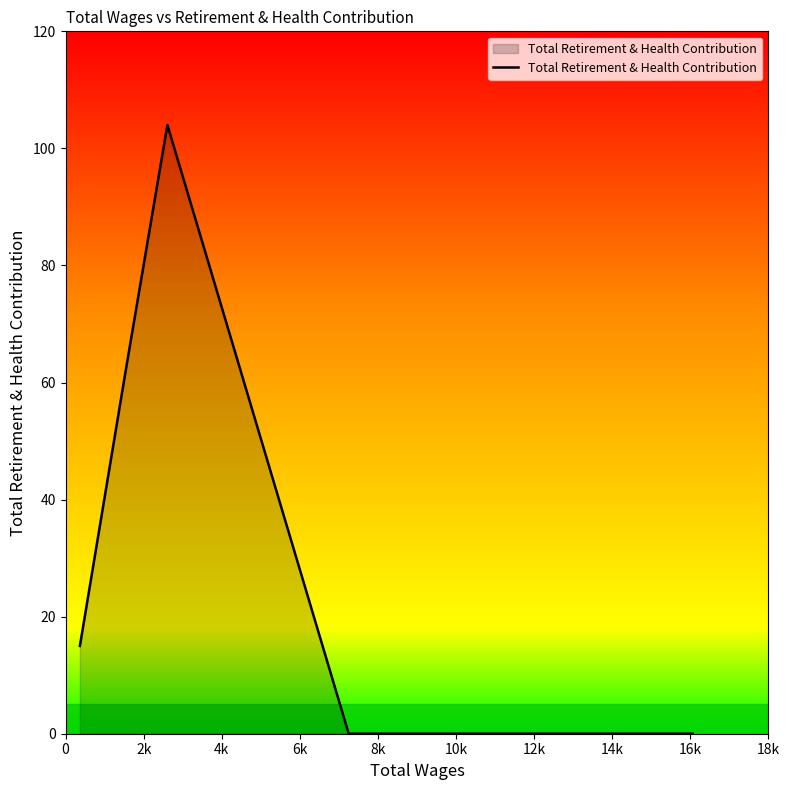

Count the number of data series in this chart.

1